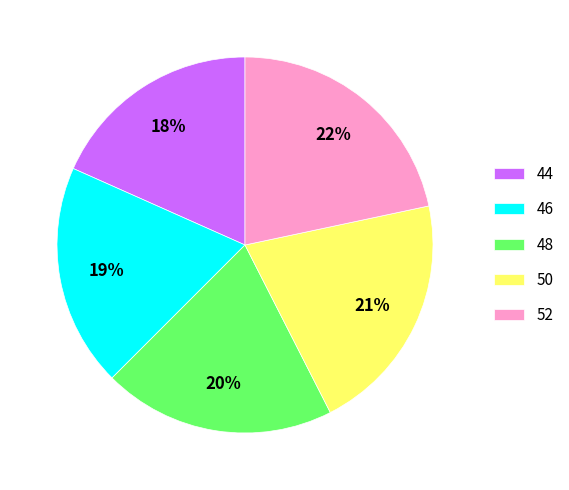

Which slice is the largest?

52